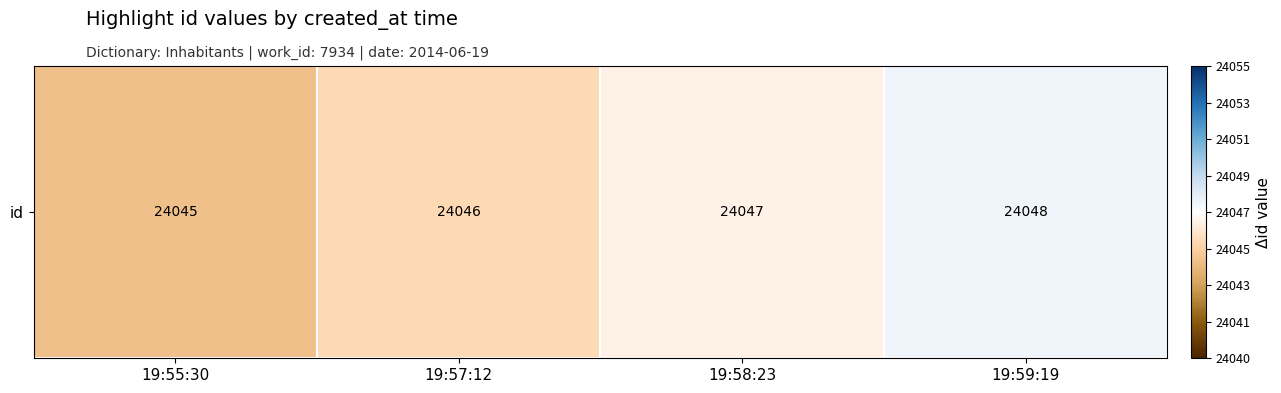

Which category has the lowest value across all series?

19:55:30